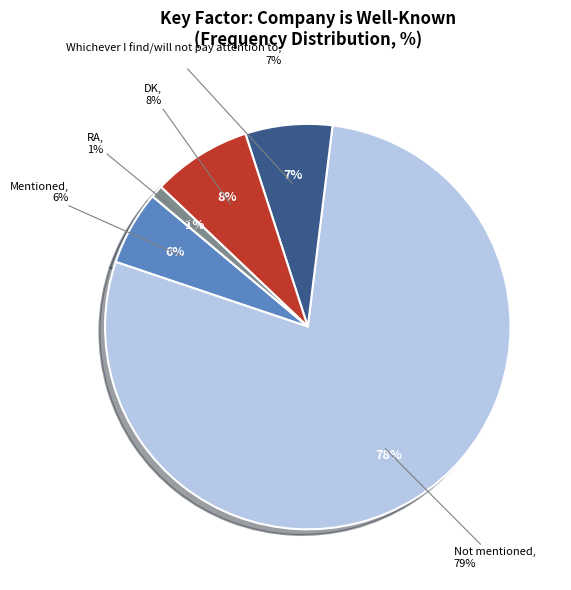

The RA slice represents 1% of the pie. True or false?

True